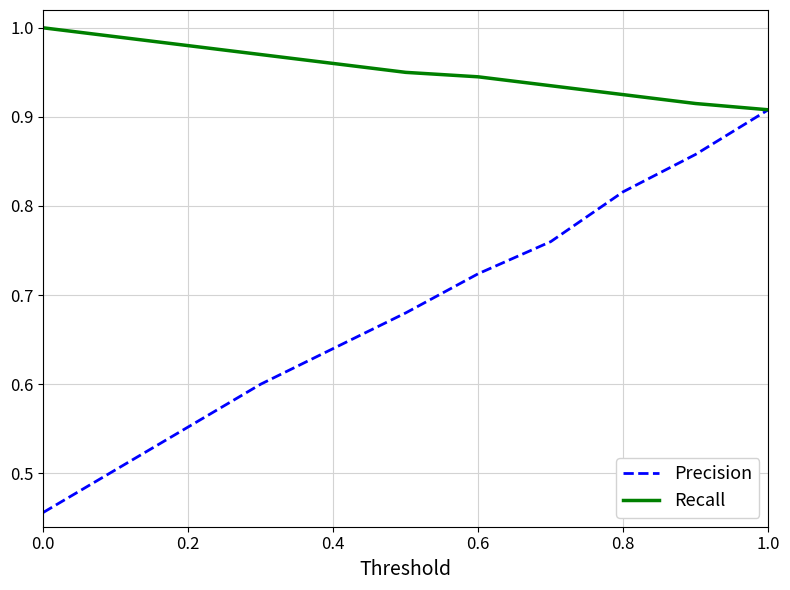

Which series has the largest total across all categories?

Recall